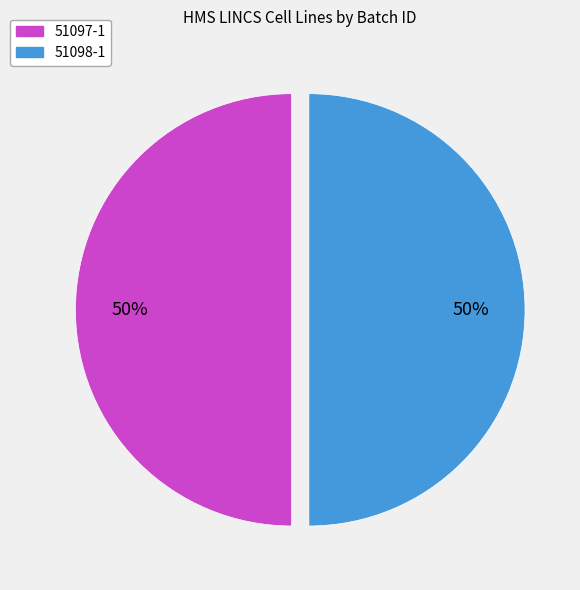

To the nearest percent, what is the combined percentage of 51097-1 and 51098-1?

100%